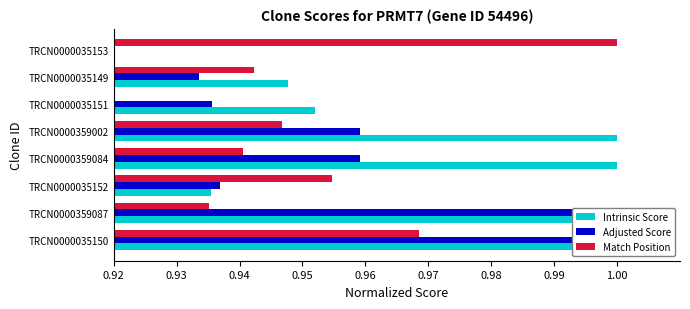

How many series are shown in this chart?

3